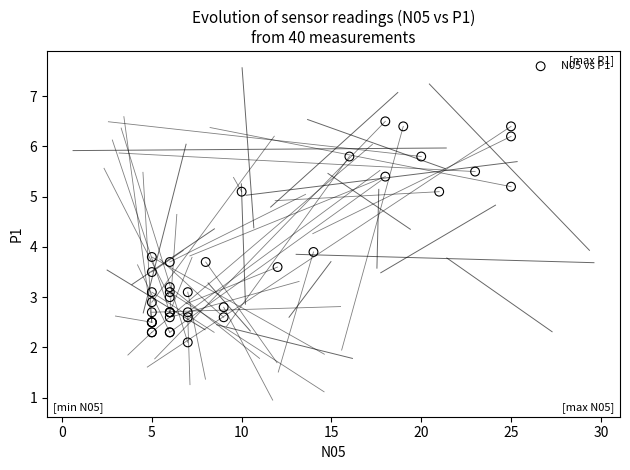

What Y value in the scatter plot is closest to 4?

3.9